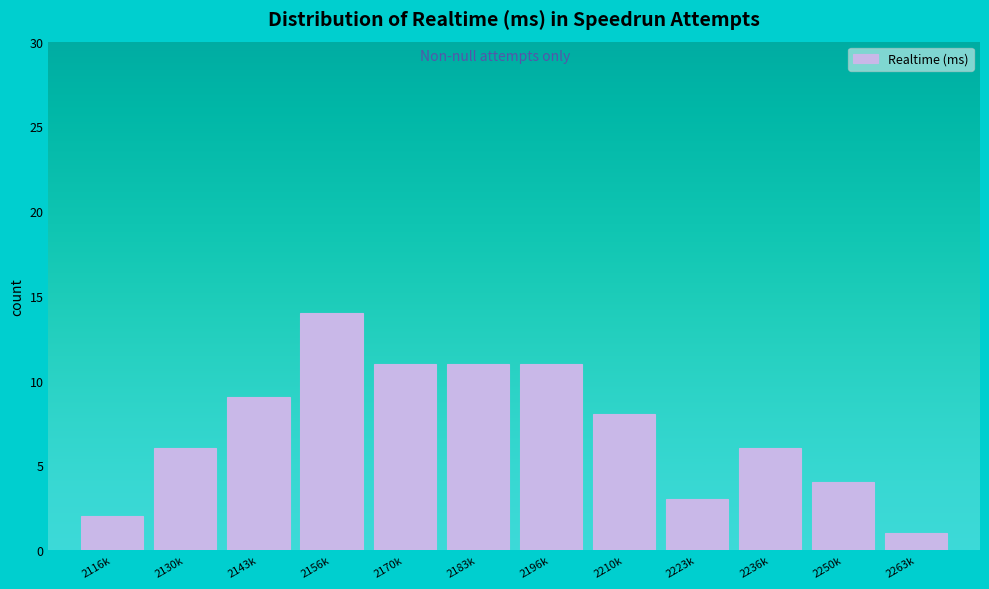

Reading left to right, extract all data points from this chart.

2	6	9	14	11	11	11	8	3	6	4	1